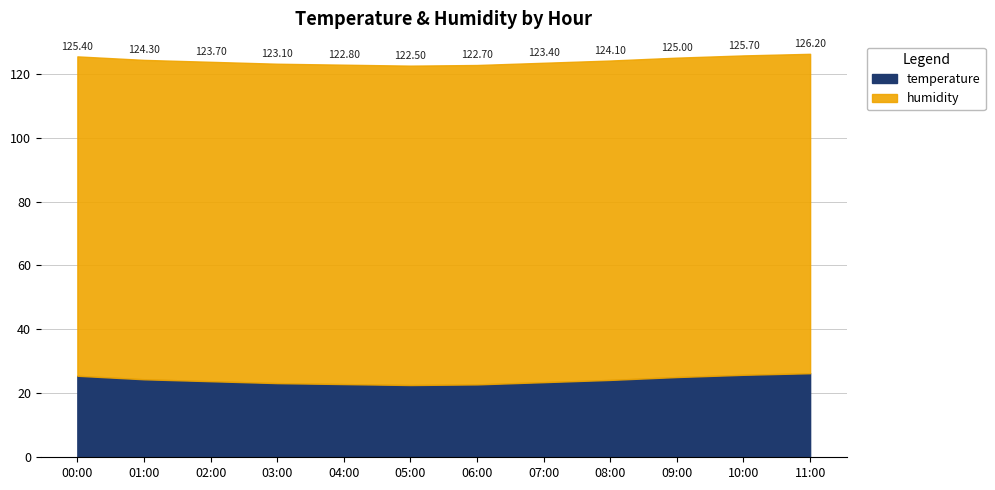

True or false: humidity and temperature intersect in this chart.

False